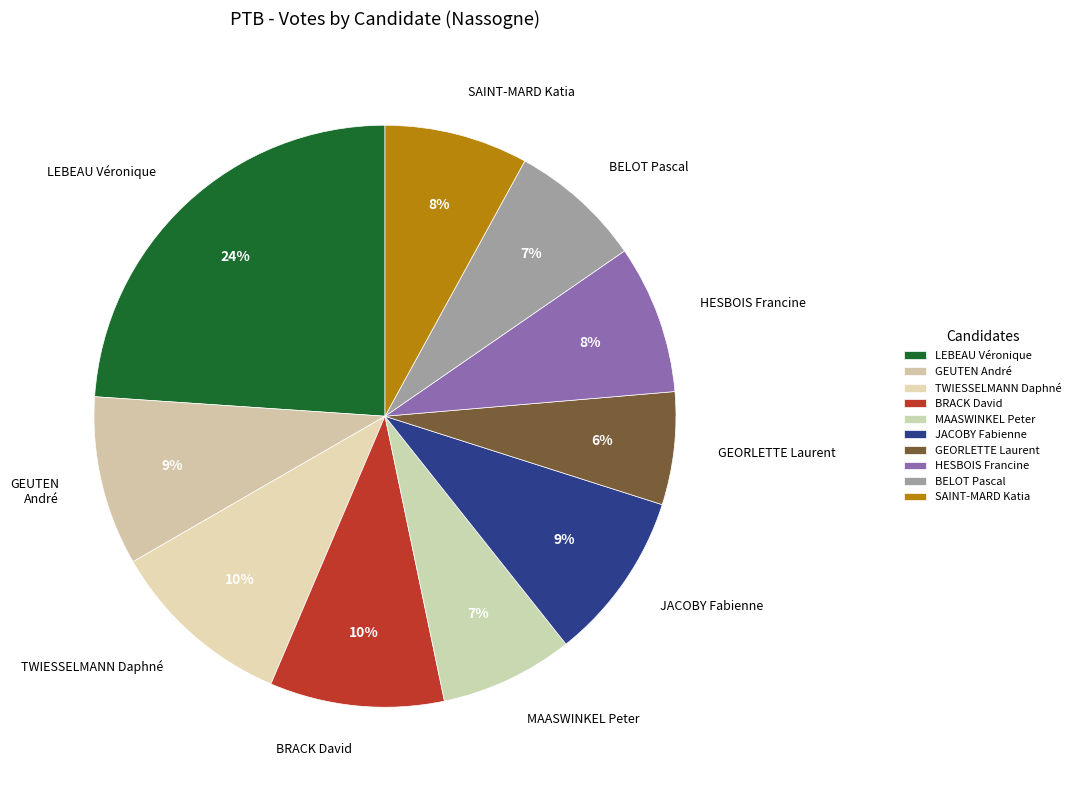

The GEORLETTE Laurent slice represents 18% of the pie. True or false?

False